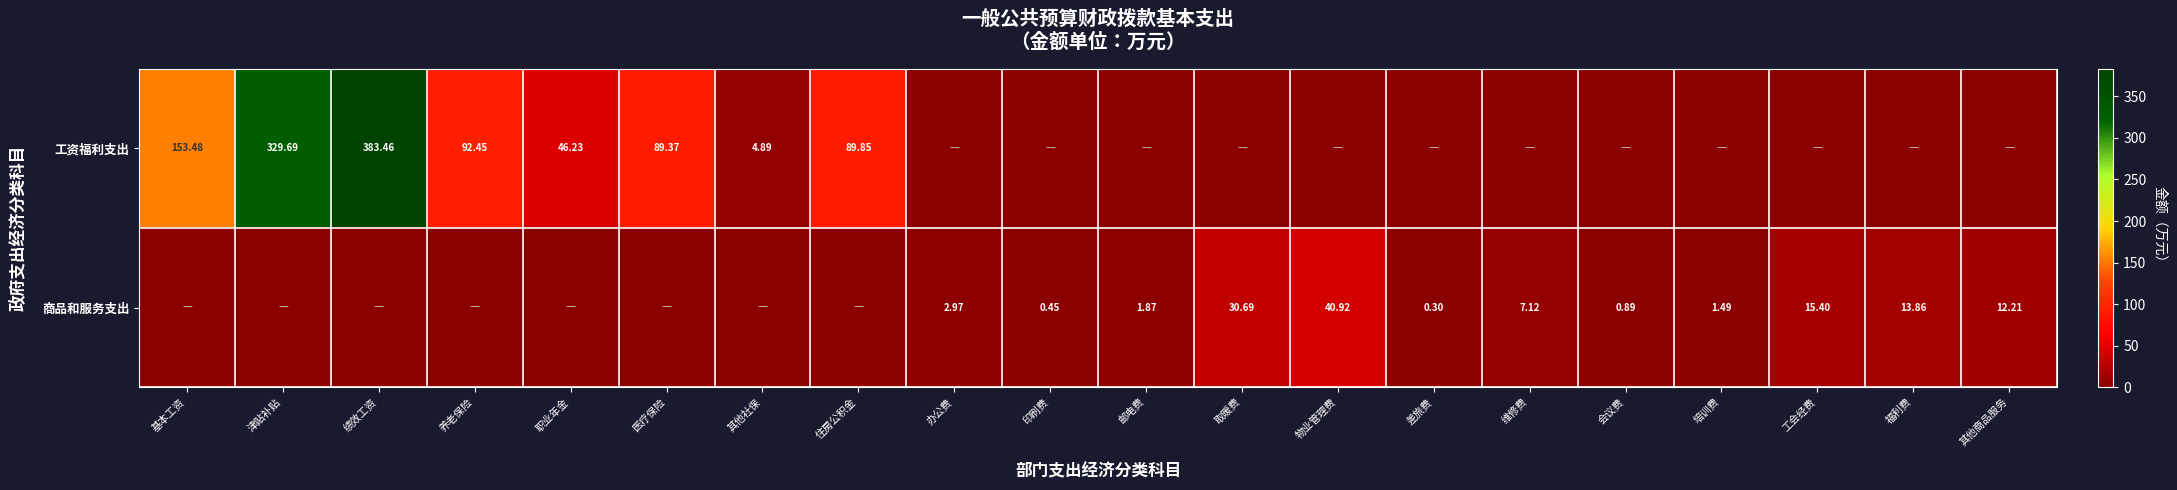

Is the value of 商品和服务支出 at 取暖费 greater than the value of 工资福利支出 at 医疗保险?

No